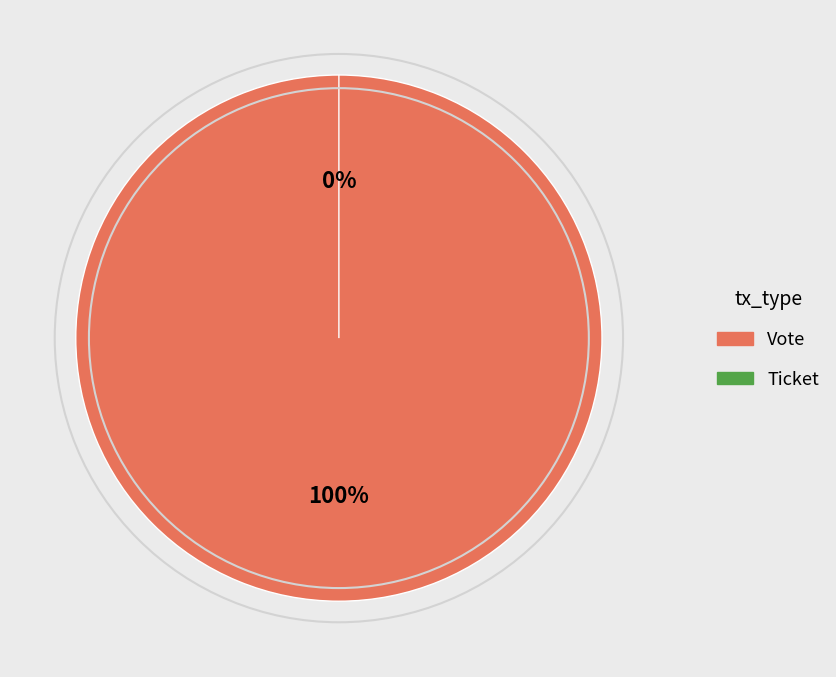

Which has a higher value, Ticket or Vote?

Vote